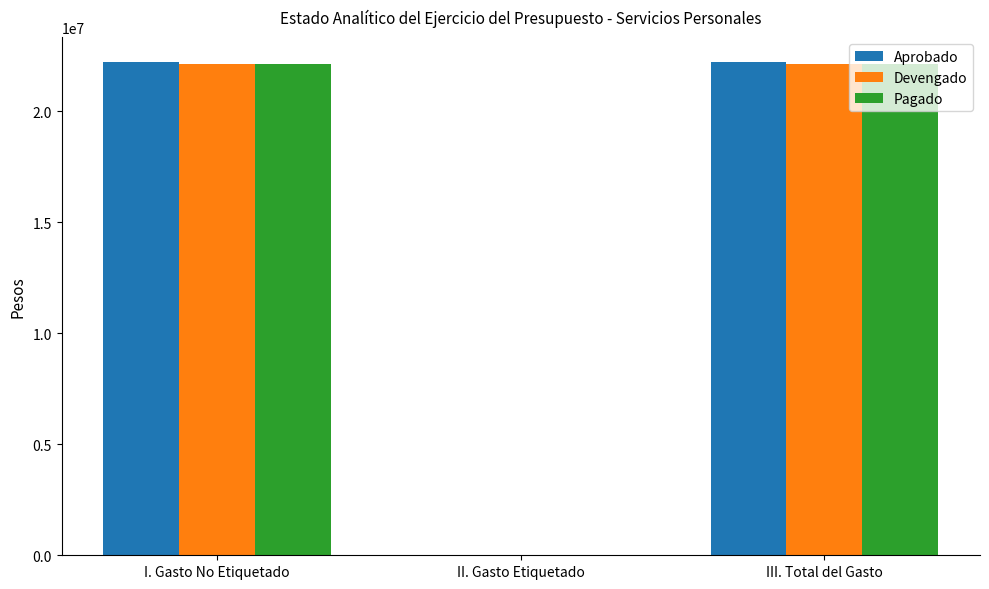

How many categories are shown in the chart?

3